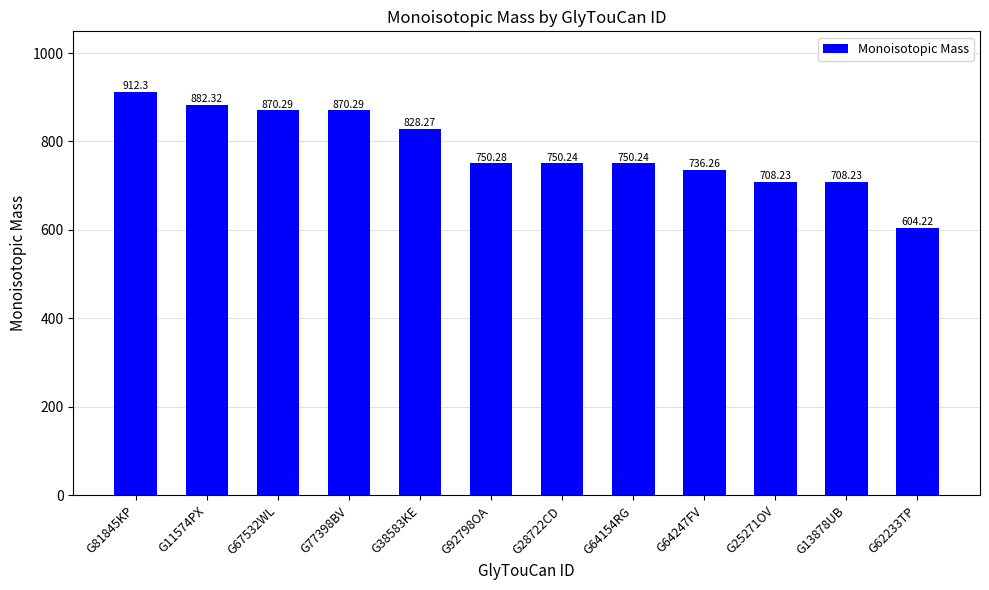

Is it true that the value at G64154RG is 750.2?

True